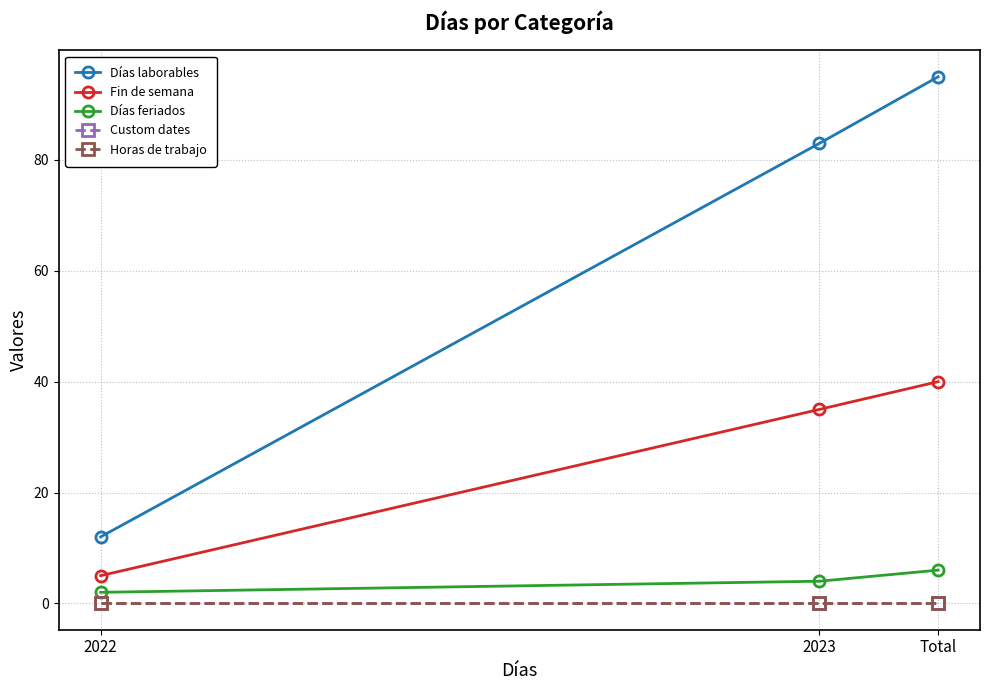

How many lines are shown in the chart?

5